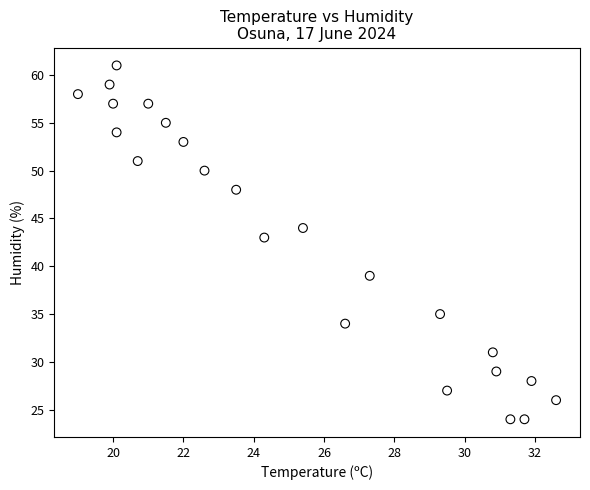

What Y value in the scatter plot is closest to 42?

43